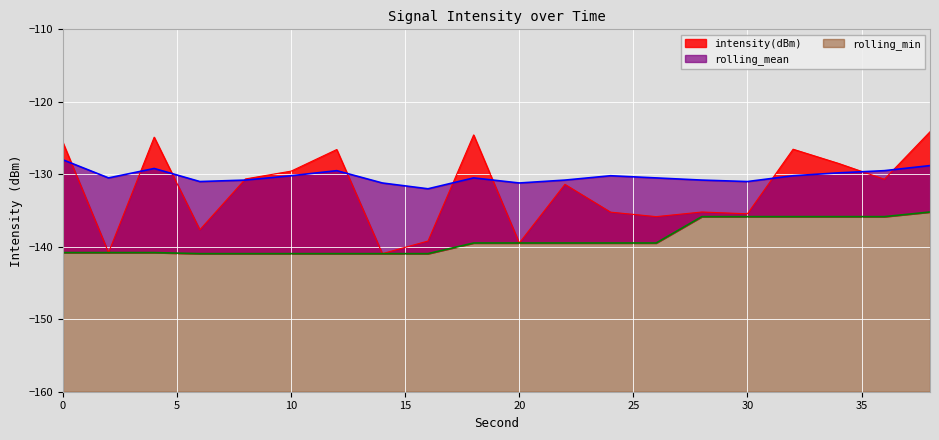

Rank the series by their average value, from lowest to highest.

rolling_min, intensity(dBm), rolling_mean